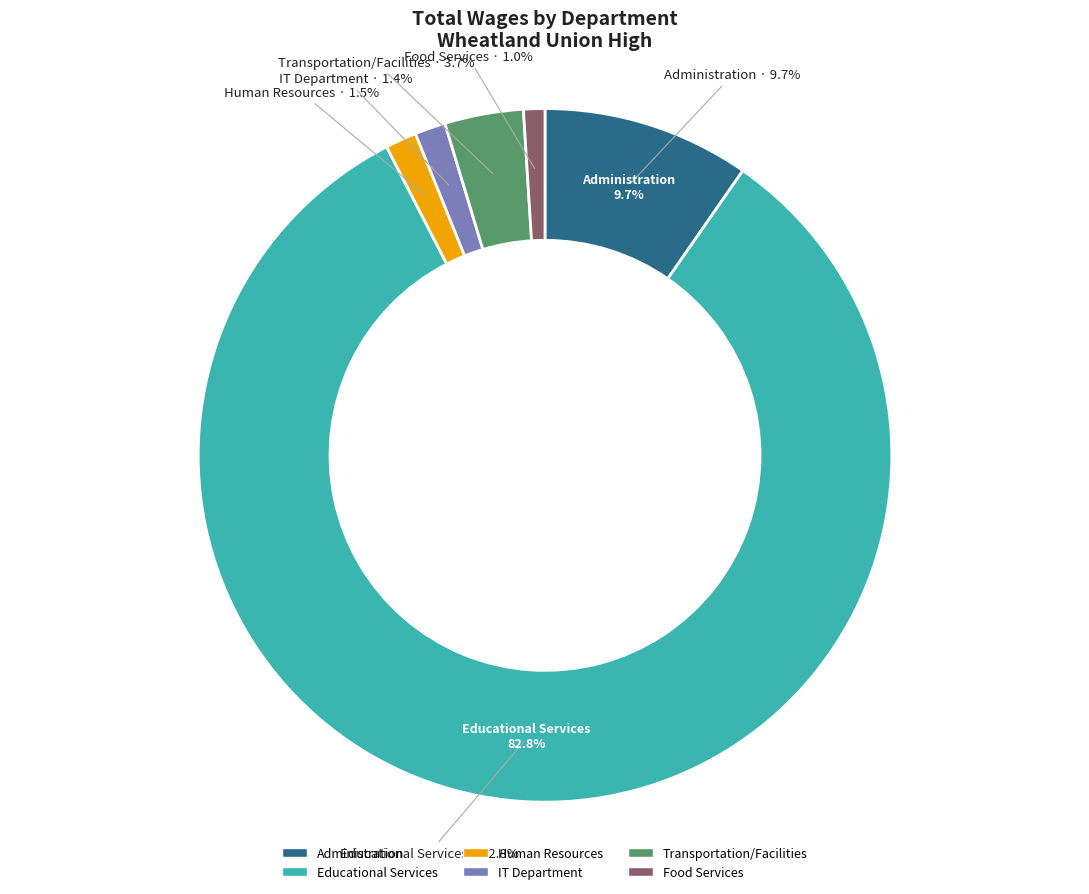

Count the number of slices in the pie.

6